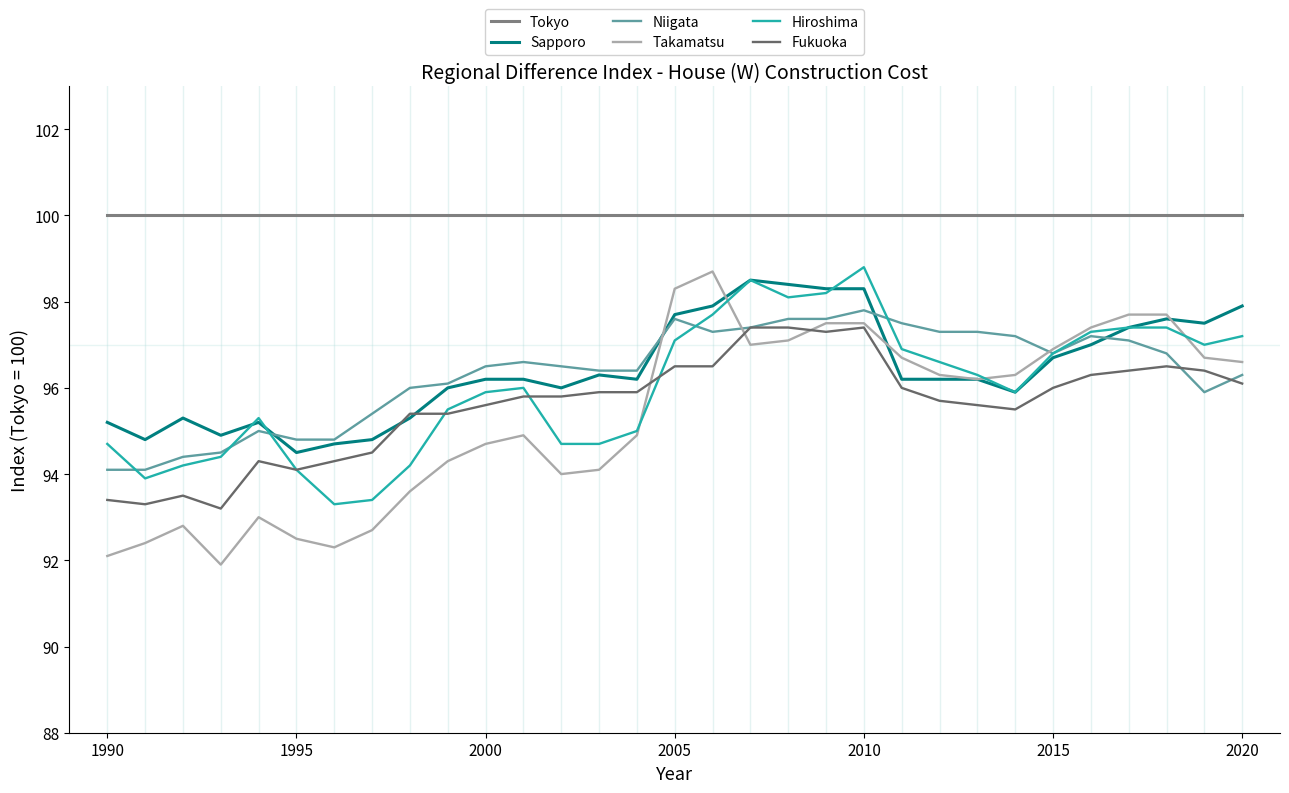

True or false: Takamatsu has more than 1 interior local peaks.

True